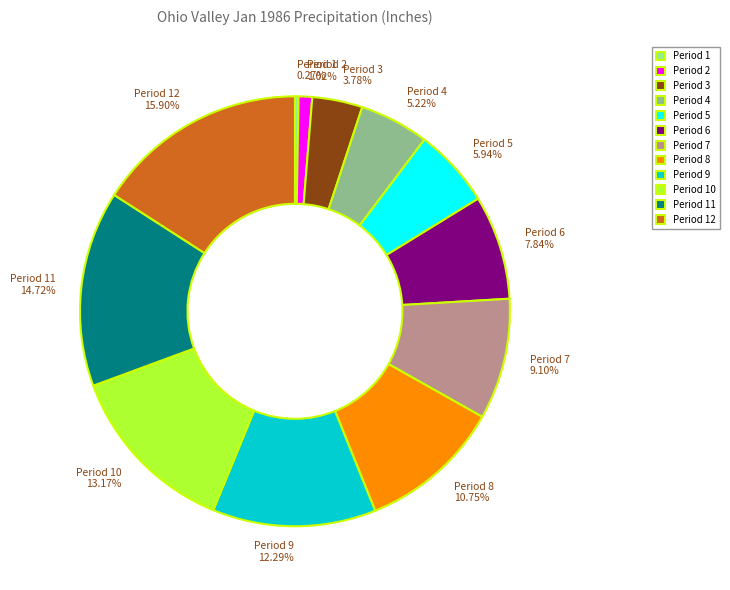

Combined, what portion of the pie is Period 6 and Period 5?

13.8%